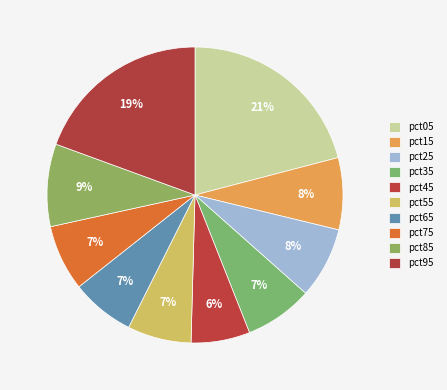

Which slice is the largest?

pct05